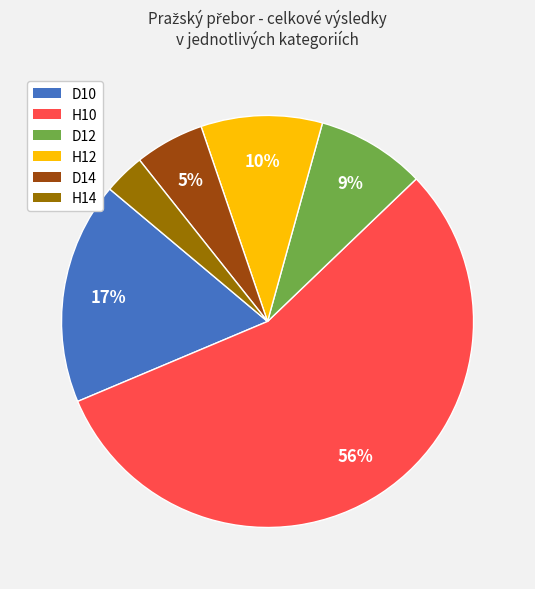

To the nearest percent, what is the difference between the largest and smallest slice percentages?

53%